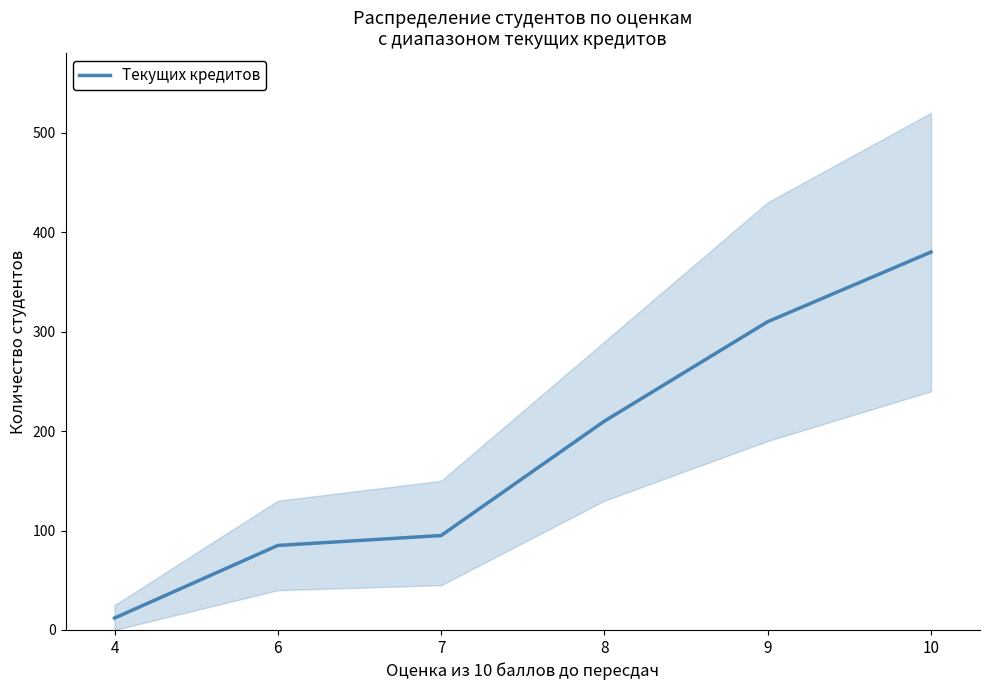

What is the smallest value displayed?

12